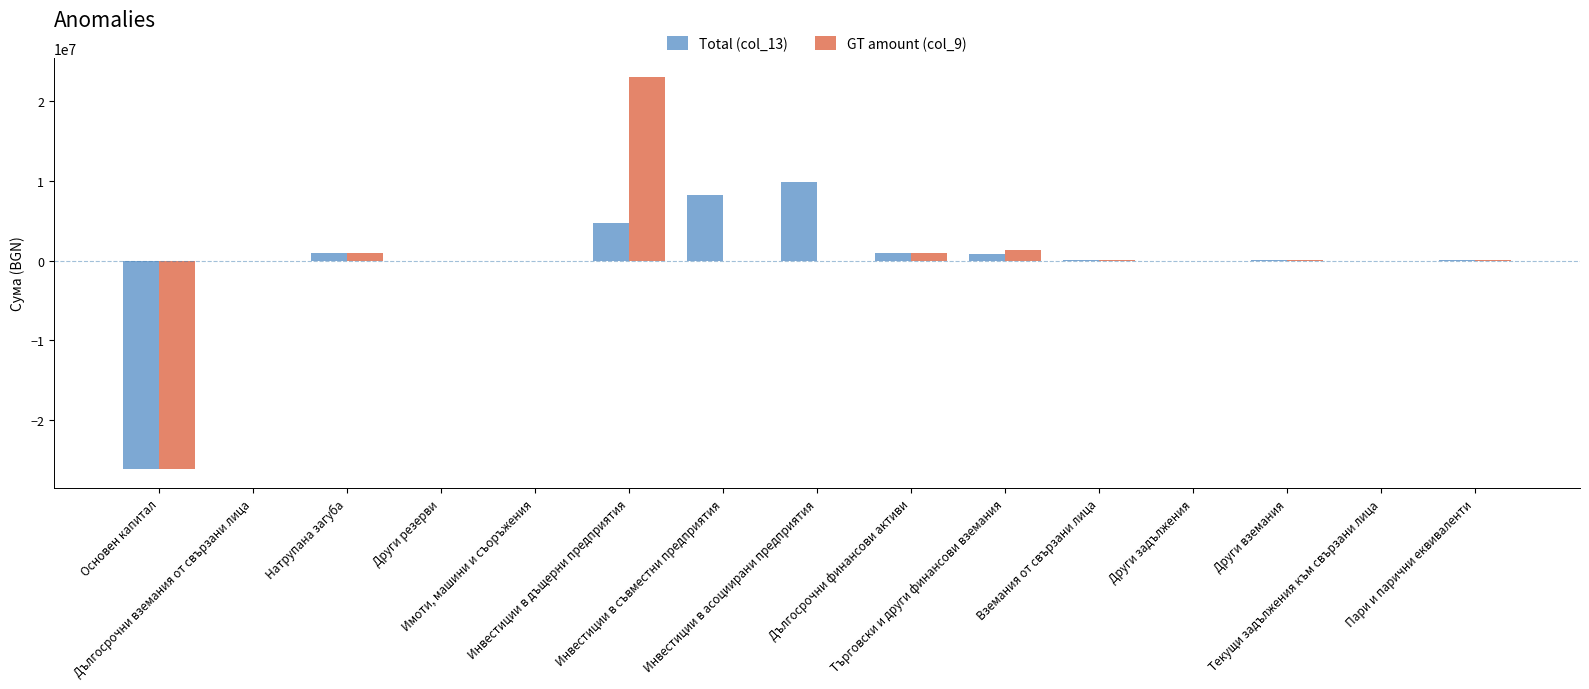

What is the highest value of the Total (col_13) series?

9813754.0